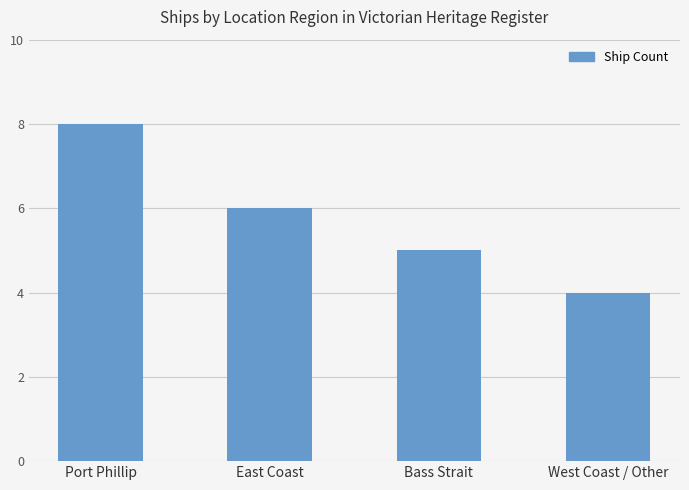

What is the smallest value displayed?

4